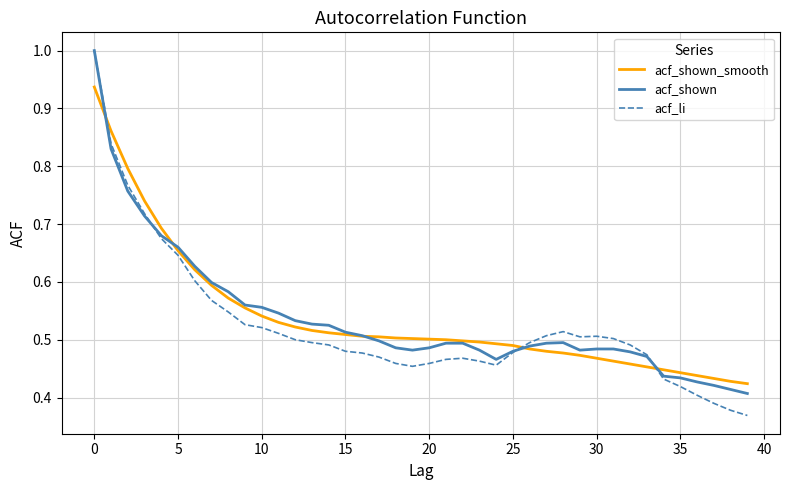

What is the greatest value displayed?

1.0